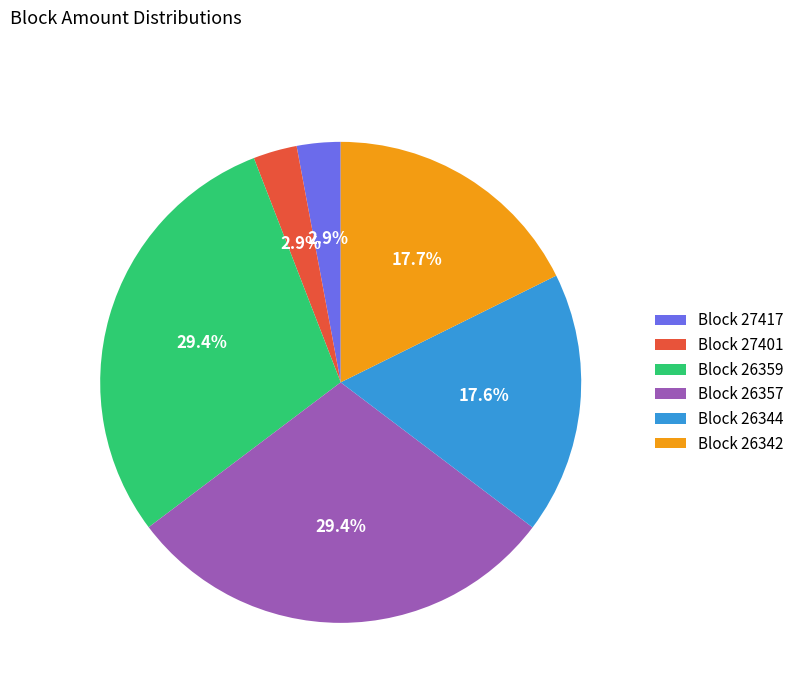

What percentage is NOT represented by Block 26342?

82.3%